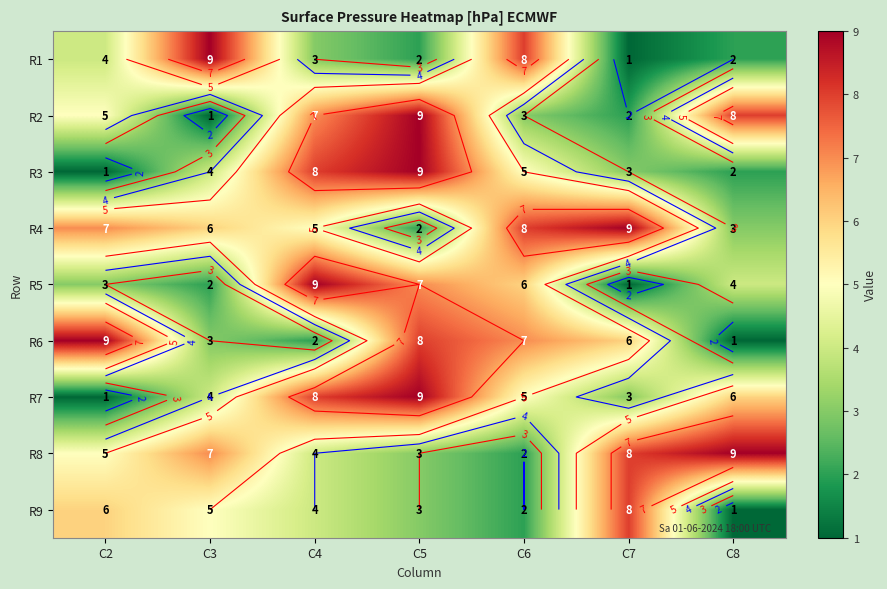

Which series has the largest total across all categories?

R4